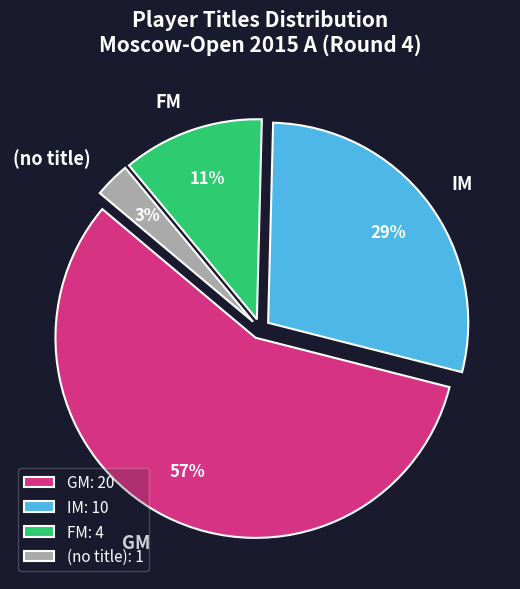

What is the largest slice in the pie chart?

GM